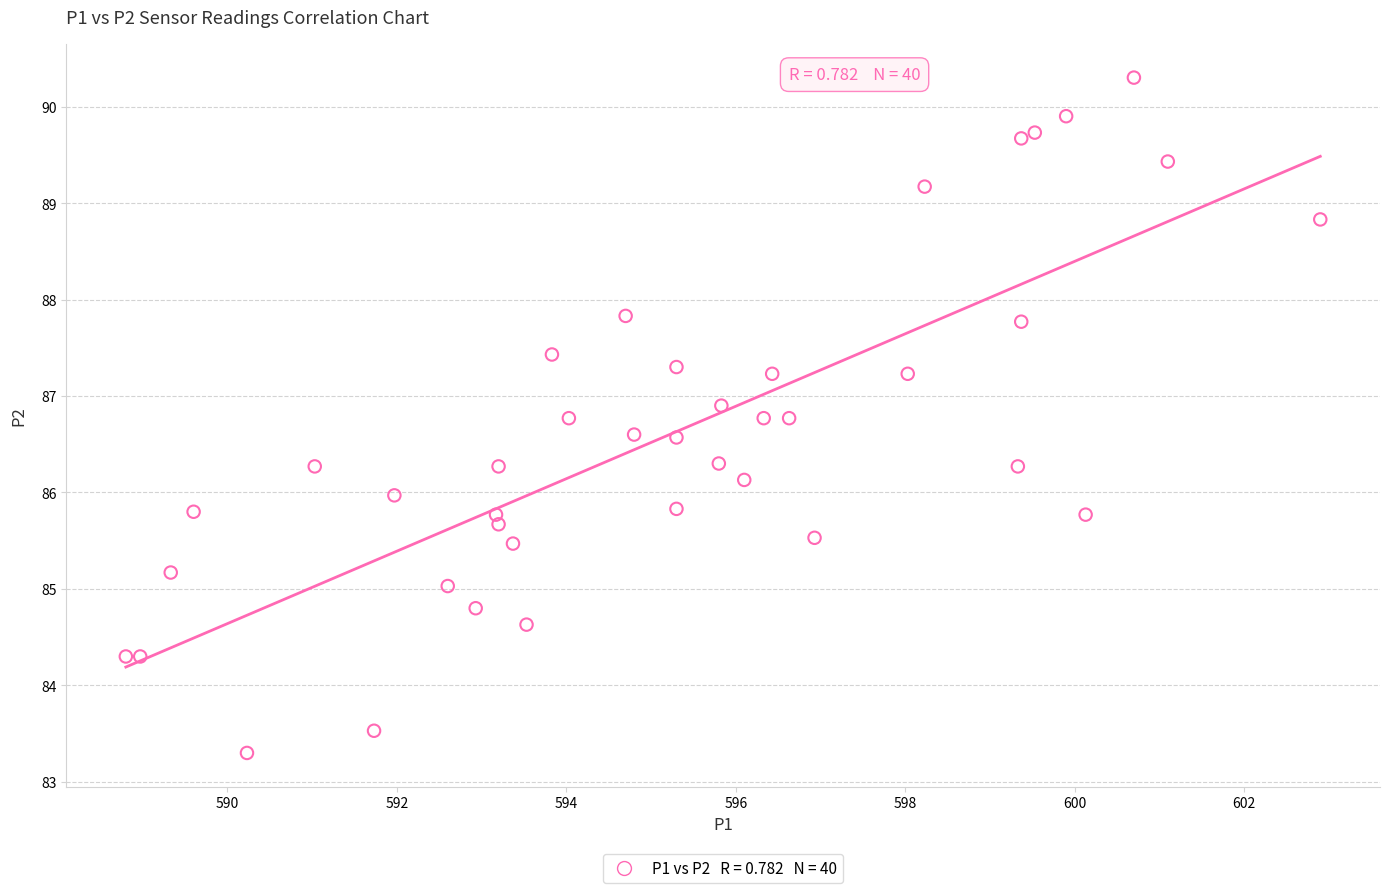

What is the range of X values (max minus min)?

14.1